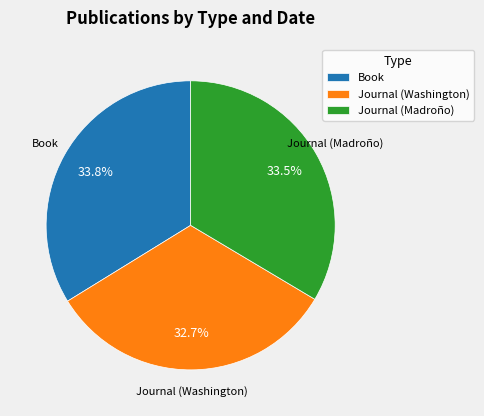

Do Book and Journal (Madroño) together represent more than half of the pie?

Yes